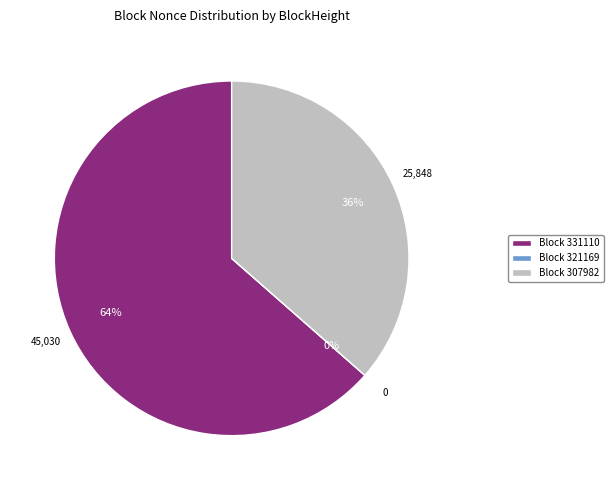

To the nearest percent, what is the average slice percentage?

33%